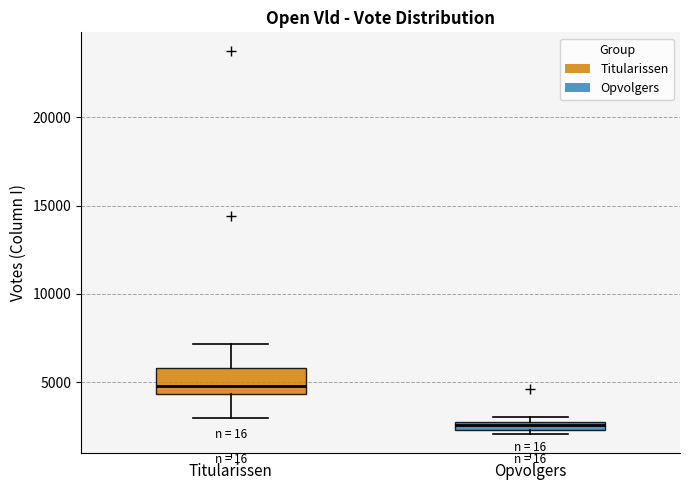

Which box's median line is the highest?

Titularissen